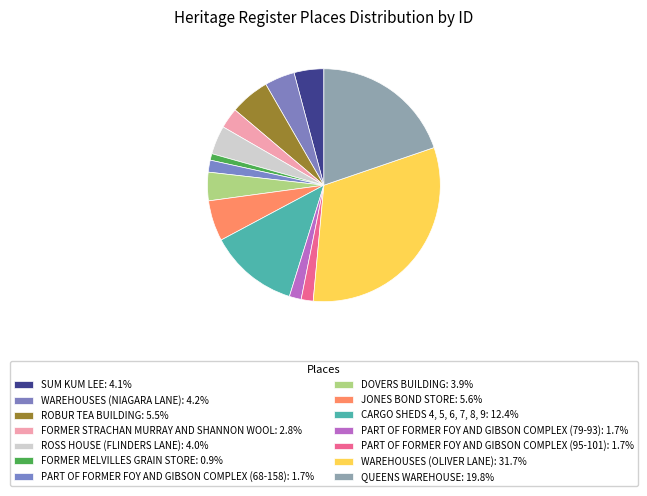

True or false: JONES BOND STORE accounts for 16% of the total.

False